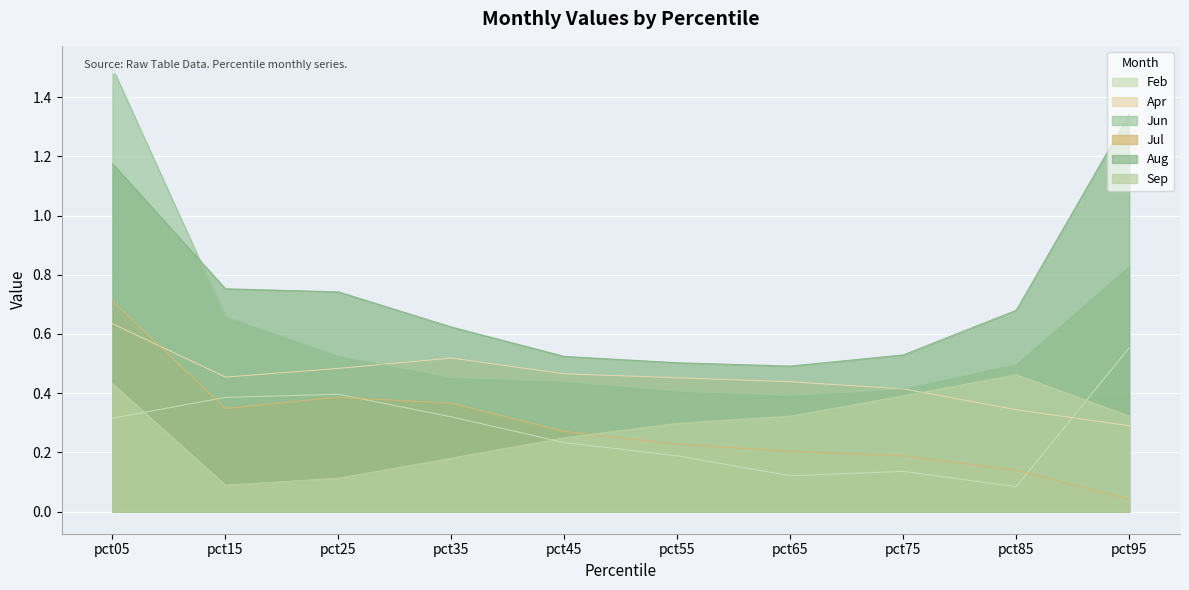

Which category has the lowest value in the Feb series?

pct85